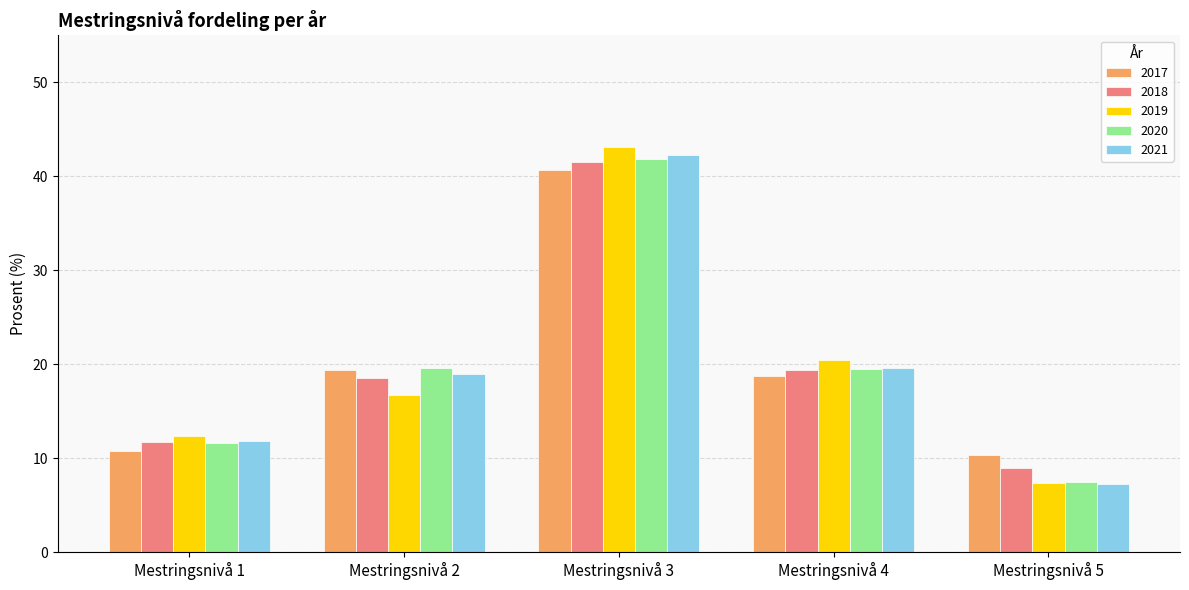

Is the value of 2017 at Mestringsnivå 2 greater than the value of 2020 at Mestringsnivå 5?

Yes